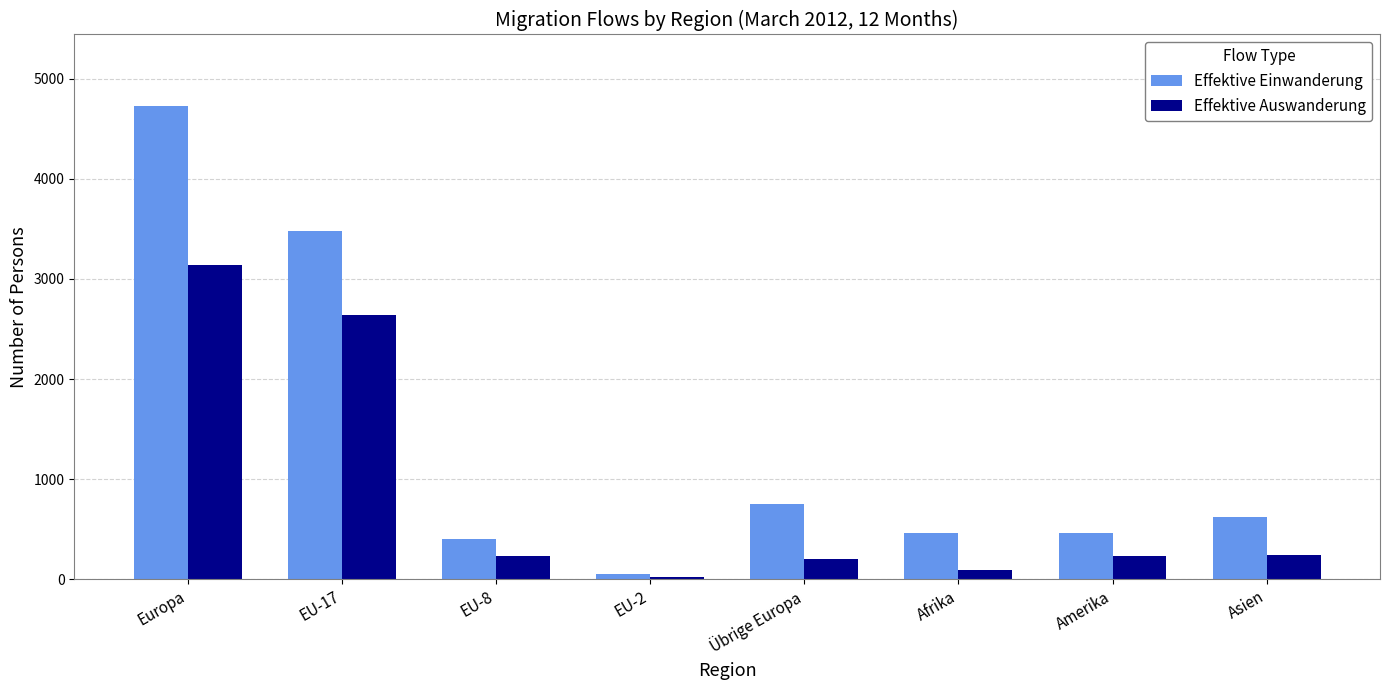

What are all the series names shown in the legend?

Effektive Einwanderung, Effektive Auswanderung